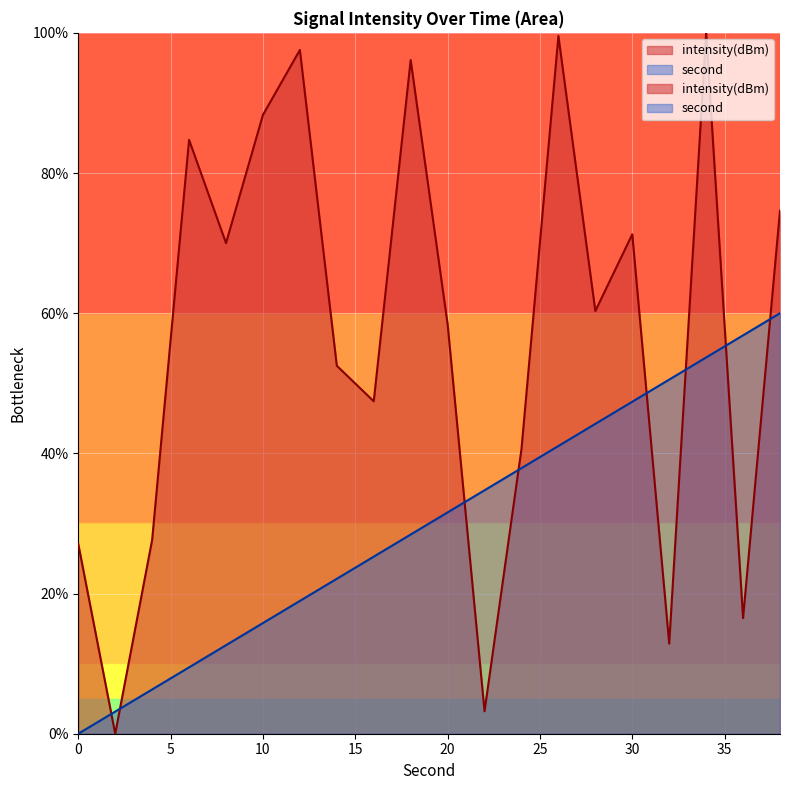

Rank the series by their average value, from lowest to highest.

second, intensity(dBm)